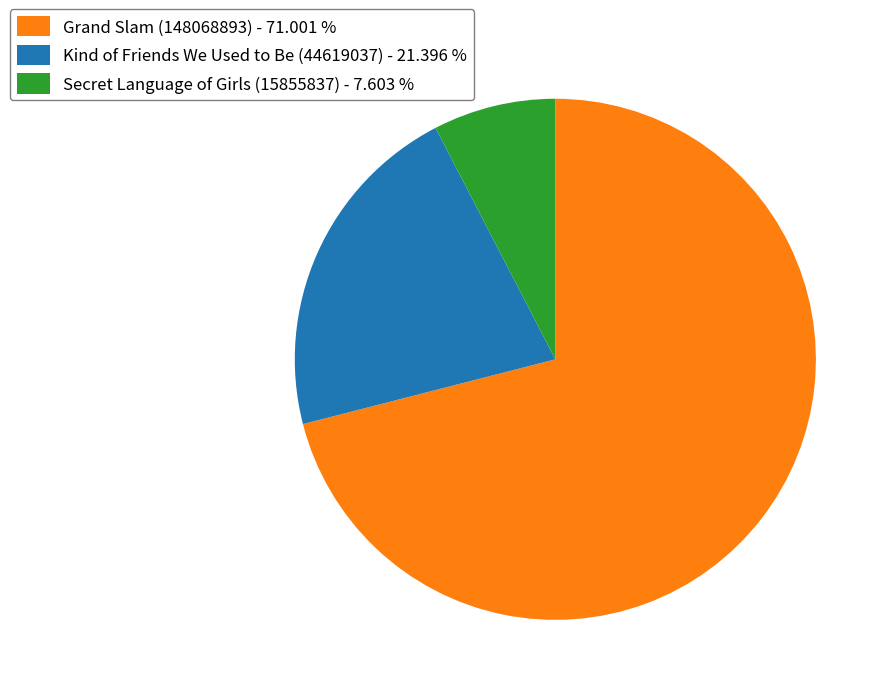

Which has a higher value, Secret Language of Girls (15855837) - 7.603 % or Grand Slam (148068893) - 71.001 %?

Grand Slam (148068893) - 71.001 %